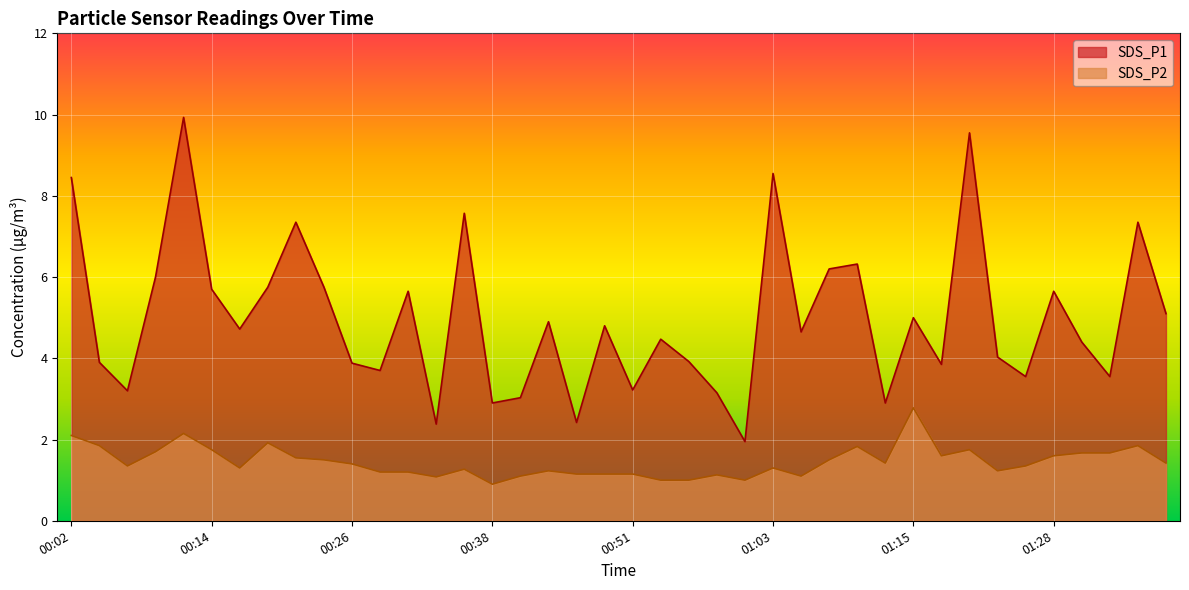

The value of SDS_P1 at 01:03 is 15.1. True or false?

False